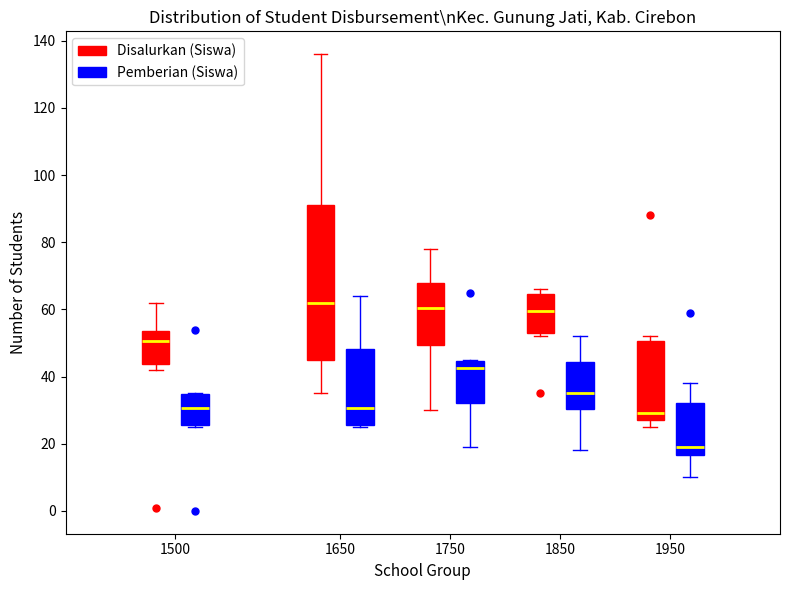

Which box's median line is the lowest?

1950 (Pemberian (Siswa))